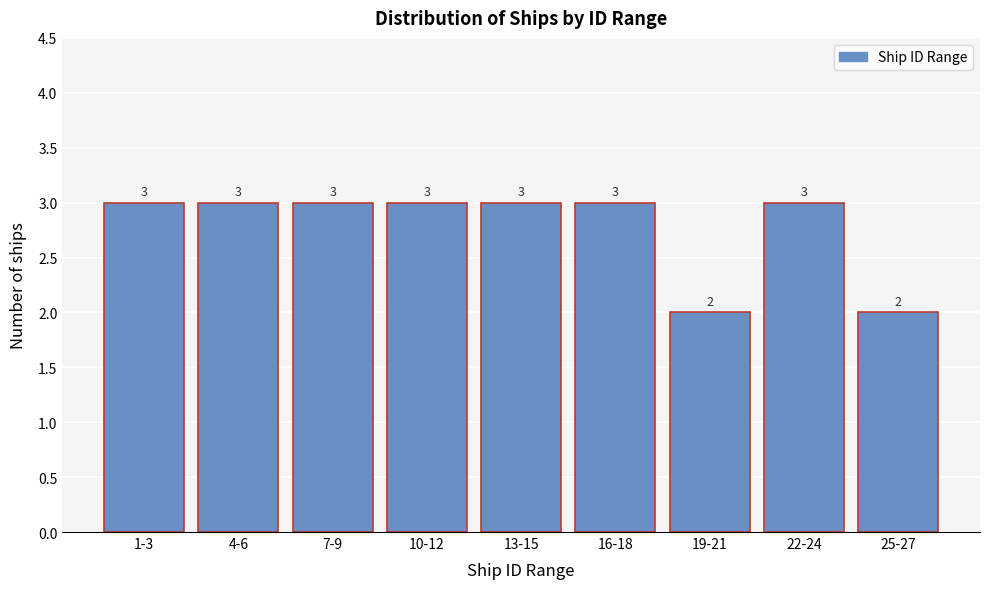

Reading right to left, what are all the values shown in this chart?

2	3	2	3	3	3	3	3	3